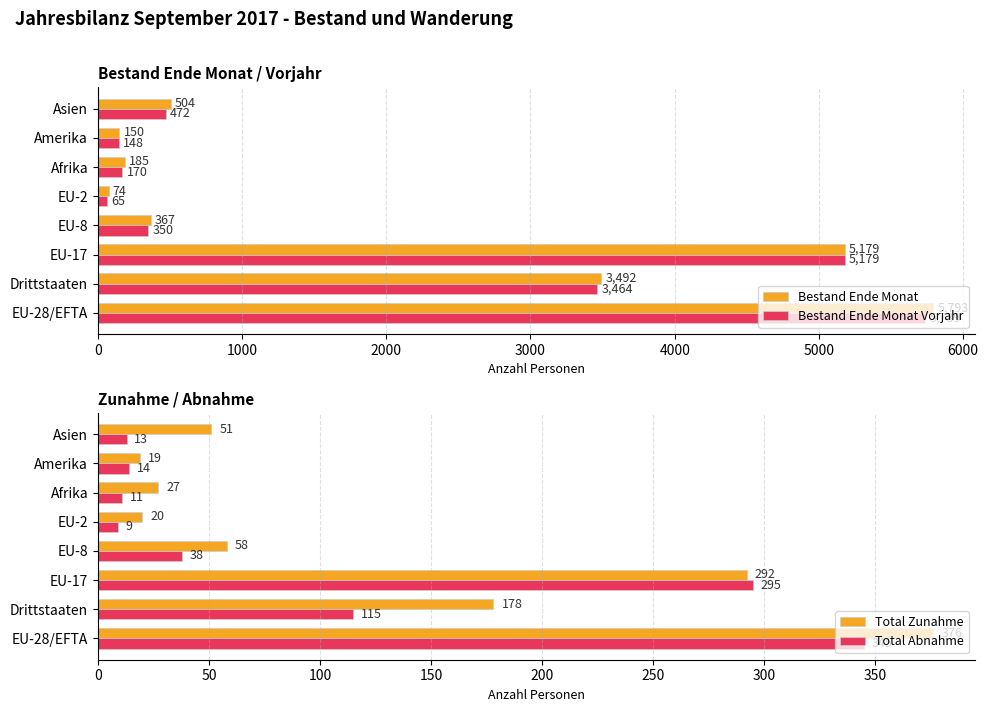

Rank the series by their maximum value, from lowest to highest.

Total Abnahme, Total Zunahme, Bestand Ende Monat Vorjahr, Bestand Ende Monat